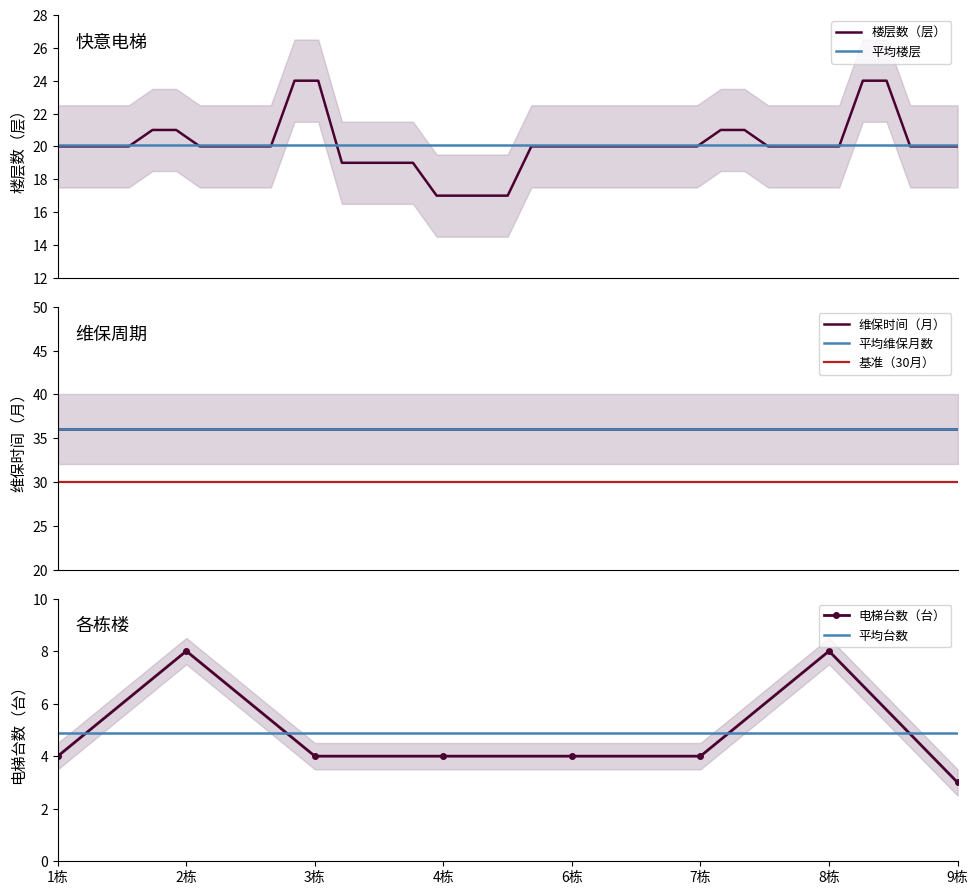

True or false: 电梯台数（台） has more than 1 points higher than both neighbors.

True